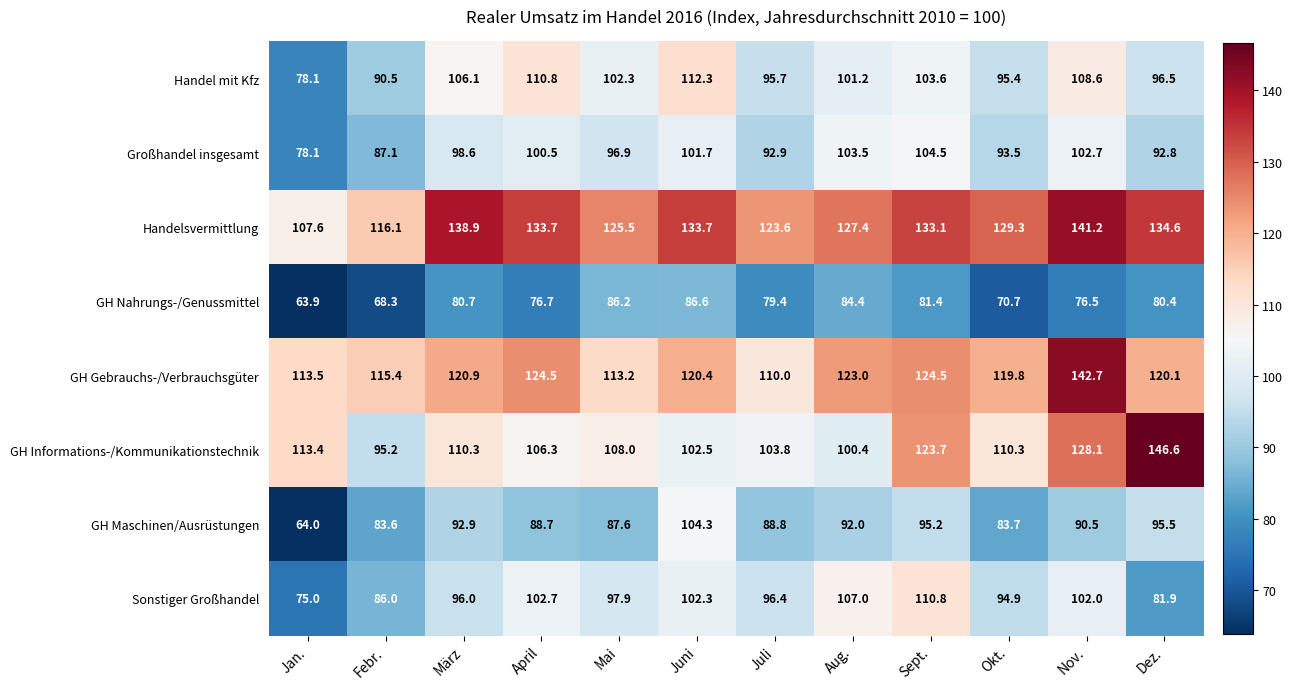

True or false: GH Gebrauchs-/Verbrauchsgüter has a value of 170.1 at Okt..

False